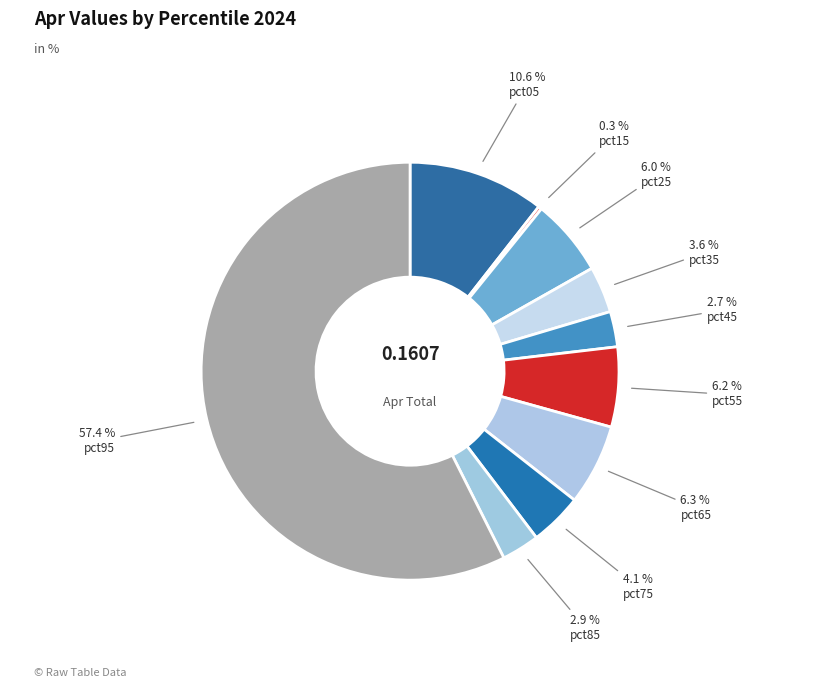

Is there a majority slice in this chart?

Yes